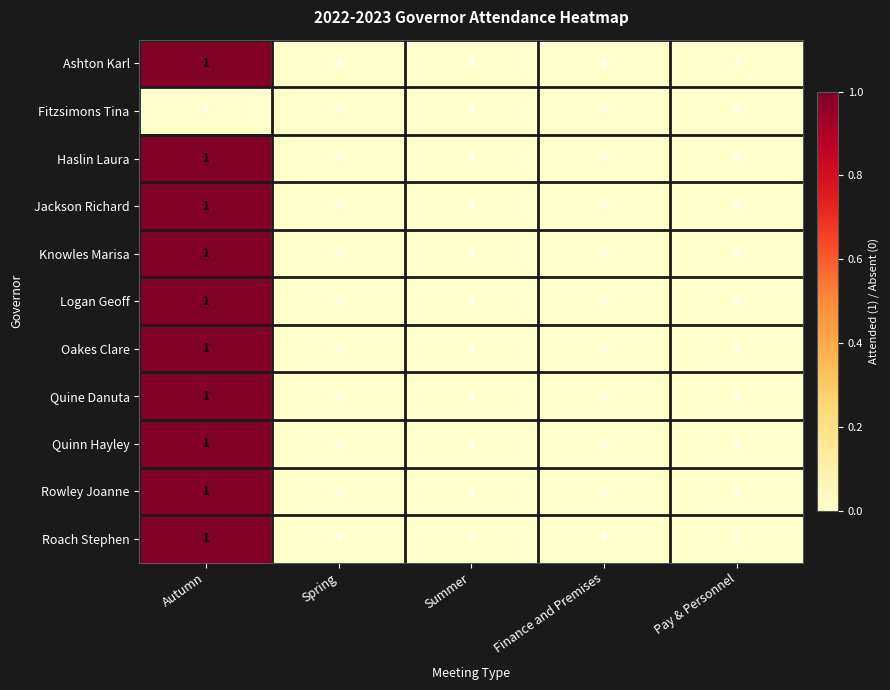

True or false: Quinn Hayley has a value of 1 at Summer.

False